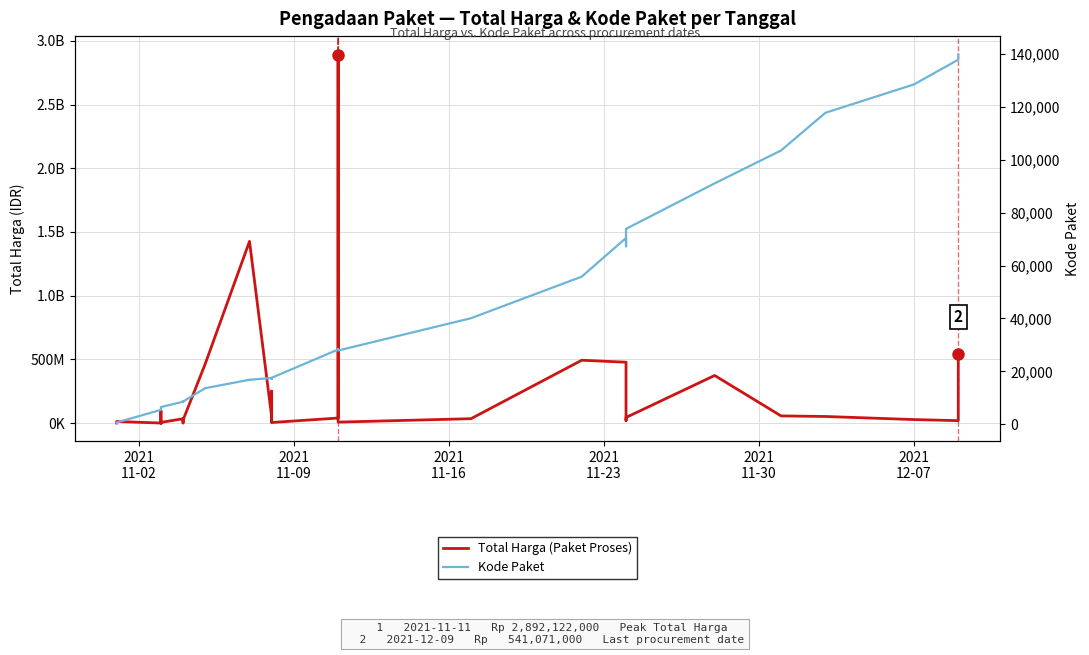

How many data points in Total Harga (Paket Proses) are less than 27412000?

17